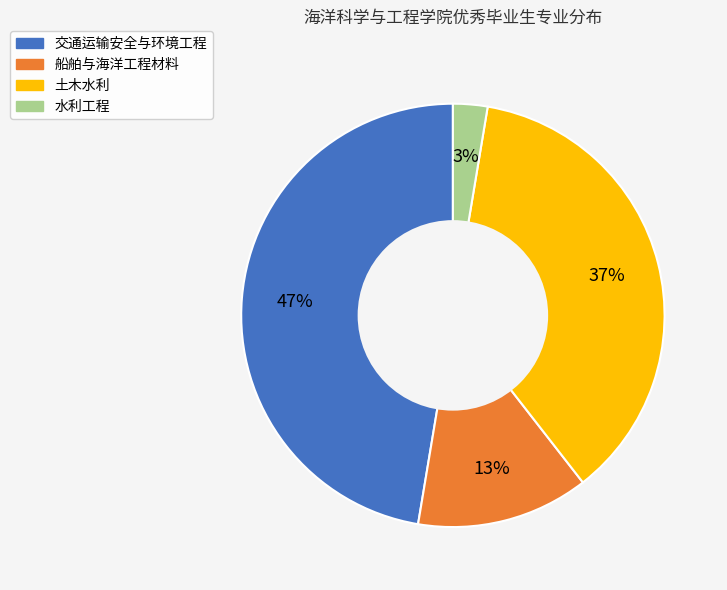

To the nearest percent, what percentage of the pie is 船舶与海洋工程材料?

13%